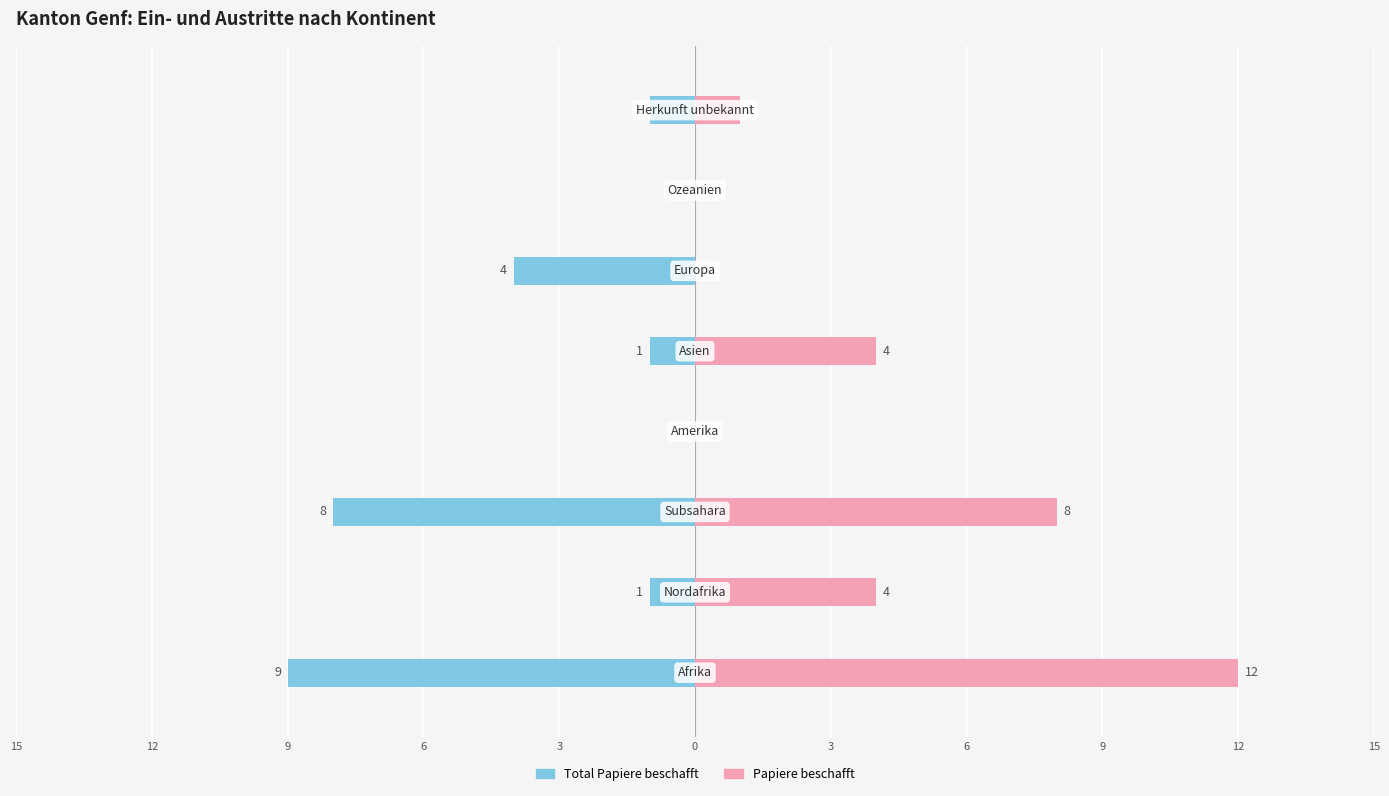

What is the sum of the Total Papiere beschafft values at 0 and 9?

-12